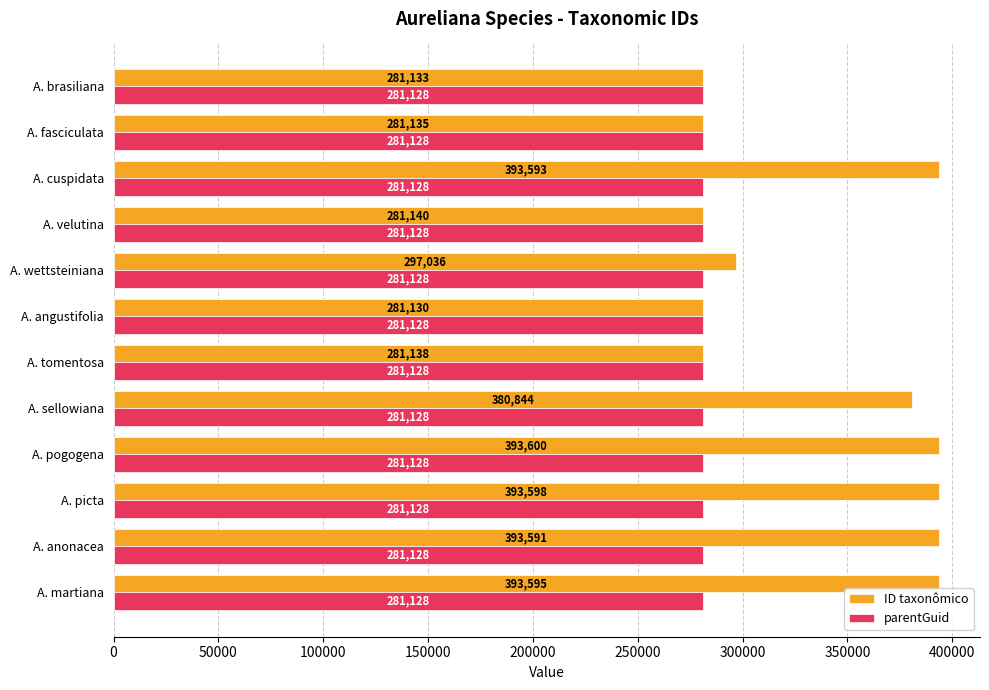

True or false: ID taxonômico has a value of 393600 at A. pogogena.

True